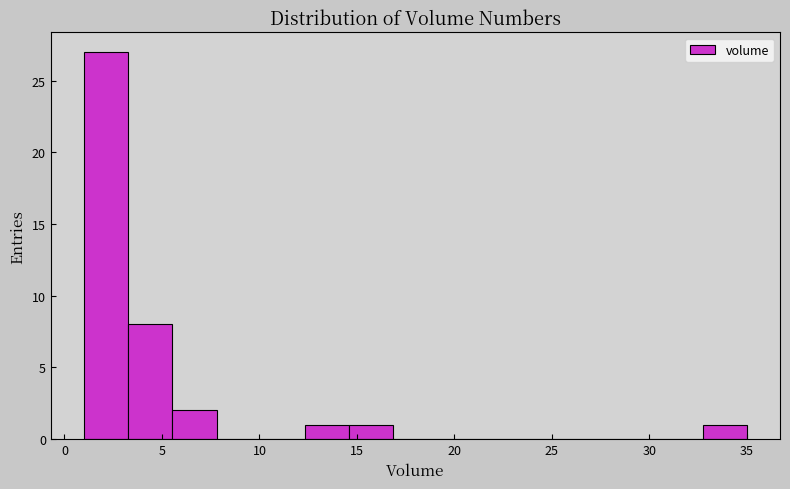

Reading left to right, transcribe this chart: for each bar, give the range it covers on the x-axis and its height. Neither the bar edges nor the heights are printed on the chart, so give them approximately, as read against the axes.

1.0 to 3.5: 27
3.5 to 5.5: 8
5.5 to 8.0: 2
8.0 to 10.0: 0
10.0 to 12.5: 0
12.5 to 14.5: 1
14.5 to 17.0: 1
17.0 to 19.0: 0
19.0 to 21.5: 0
21.5 to 23.5: 0
23.5 to 26.0: 0
26.0 to 28.0: 0
28.0 to 30.5: 0
30.5 to 32.5: 0
32.5 to 35.0: 1